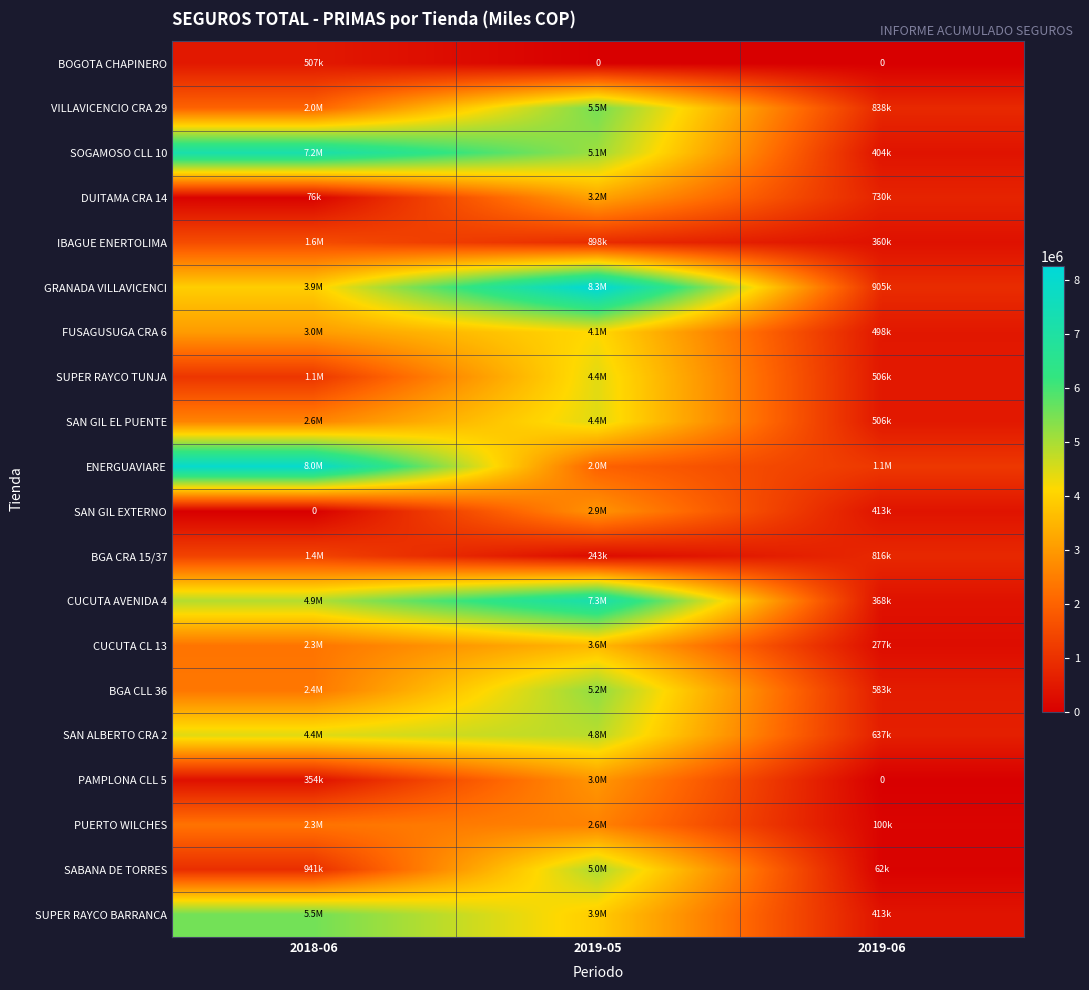

How many values in the GRANADA VILLAVICENCI series exceed 3942741?

1